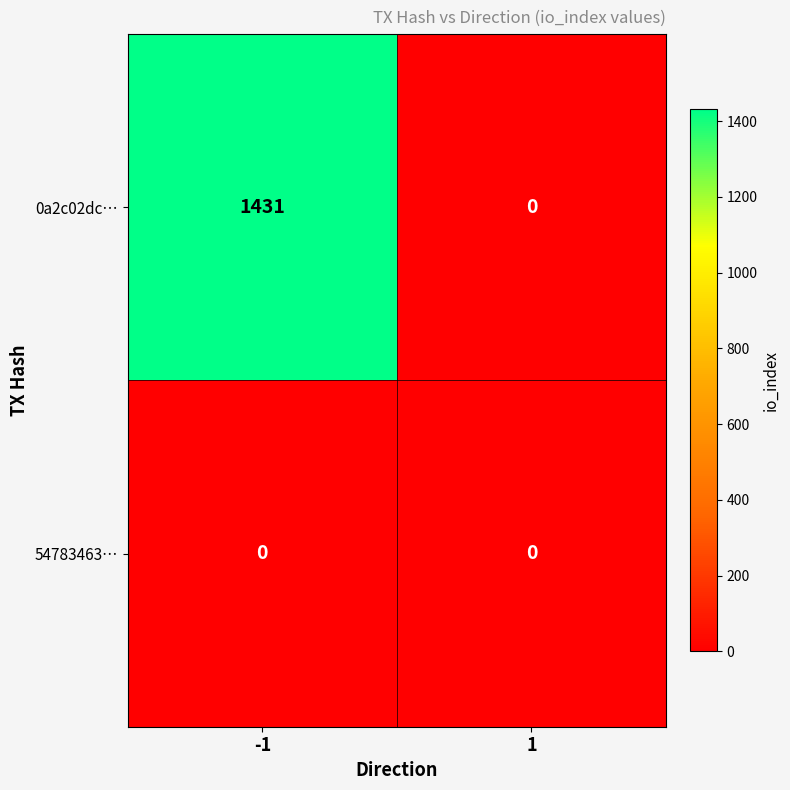

What is the greatest value displayed?

1431